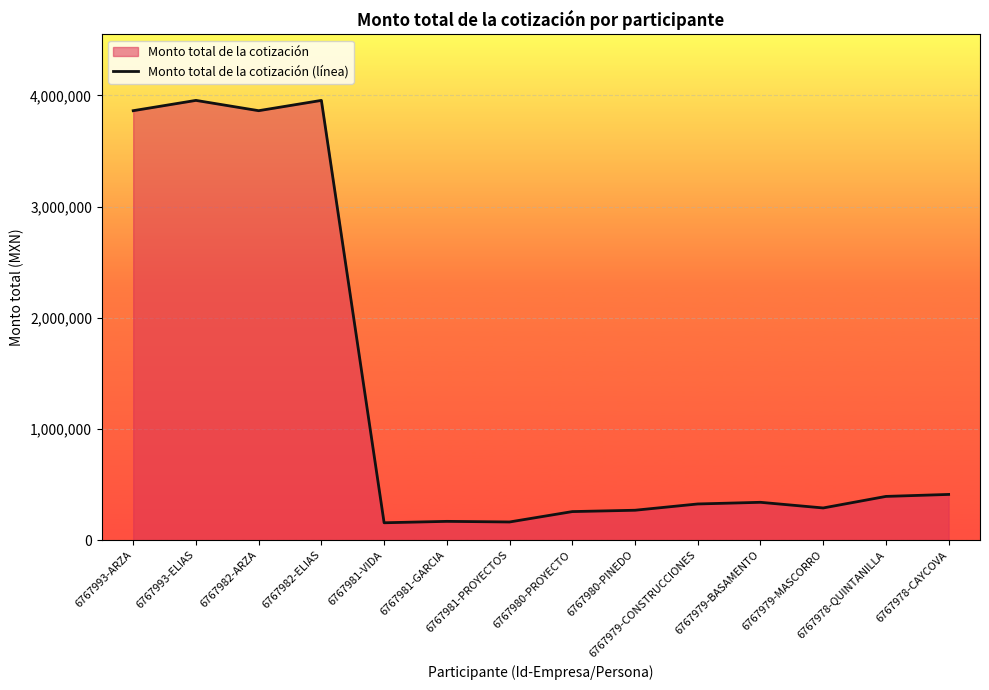

What position from the left is 6767978-QUINTANILLA?

13